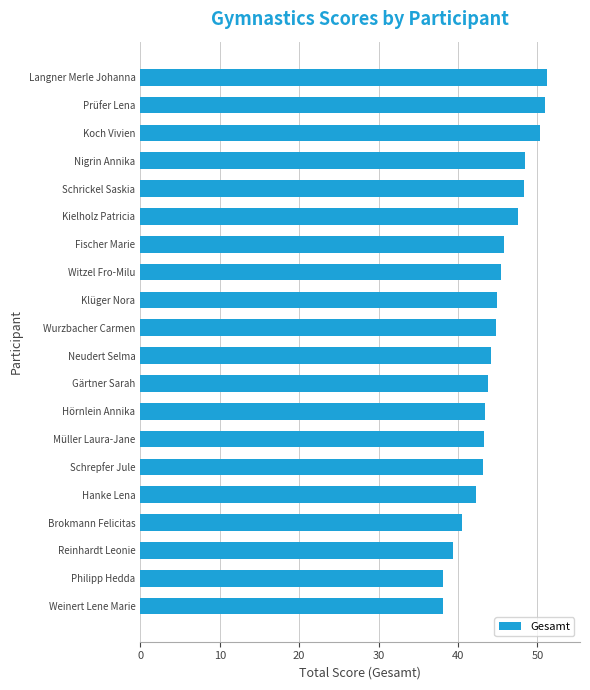

Read the value at Wurzbacher Carmen.

44.8